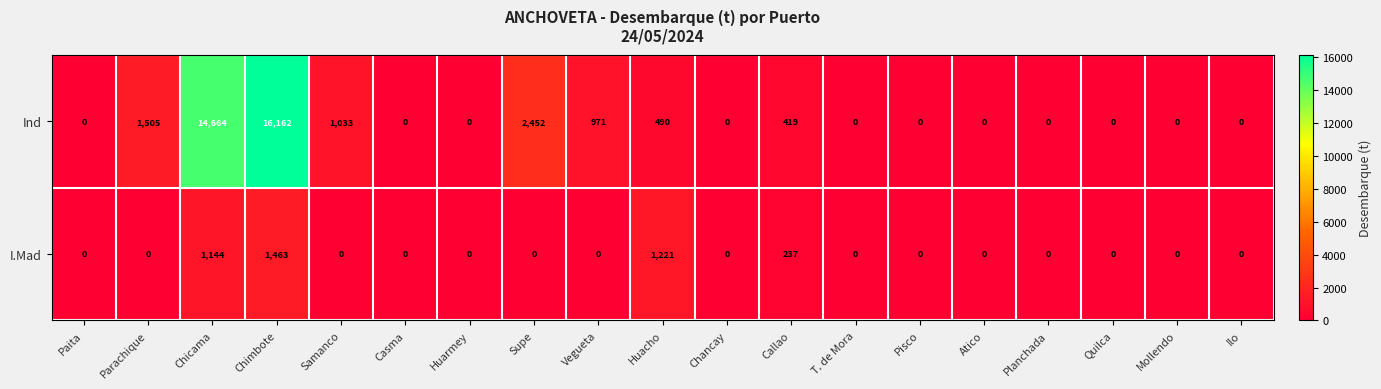

Which series changed the most between Samanco and T. de Mora?

Ind